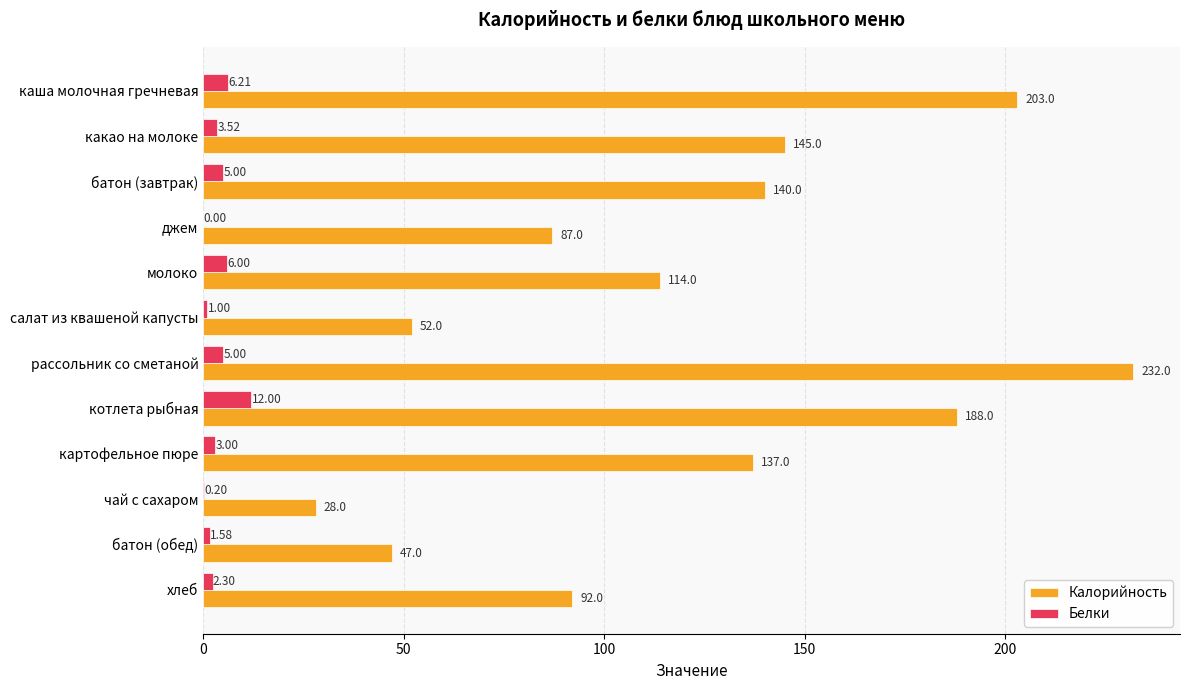

At which label is Калорийность closest to 130?

картофельное пюре